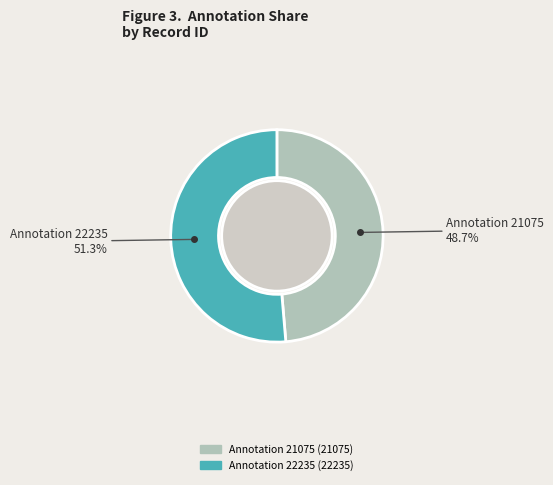

Approximately how many times larger is the value at That fiery thought / Glows in my breast (id 22235) compared to That fatal Night the Duke felt hostile (id 21075)?

1.1